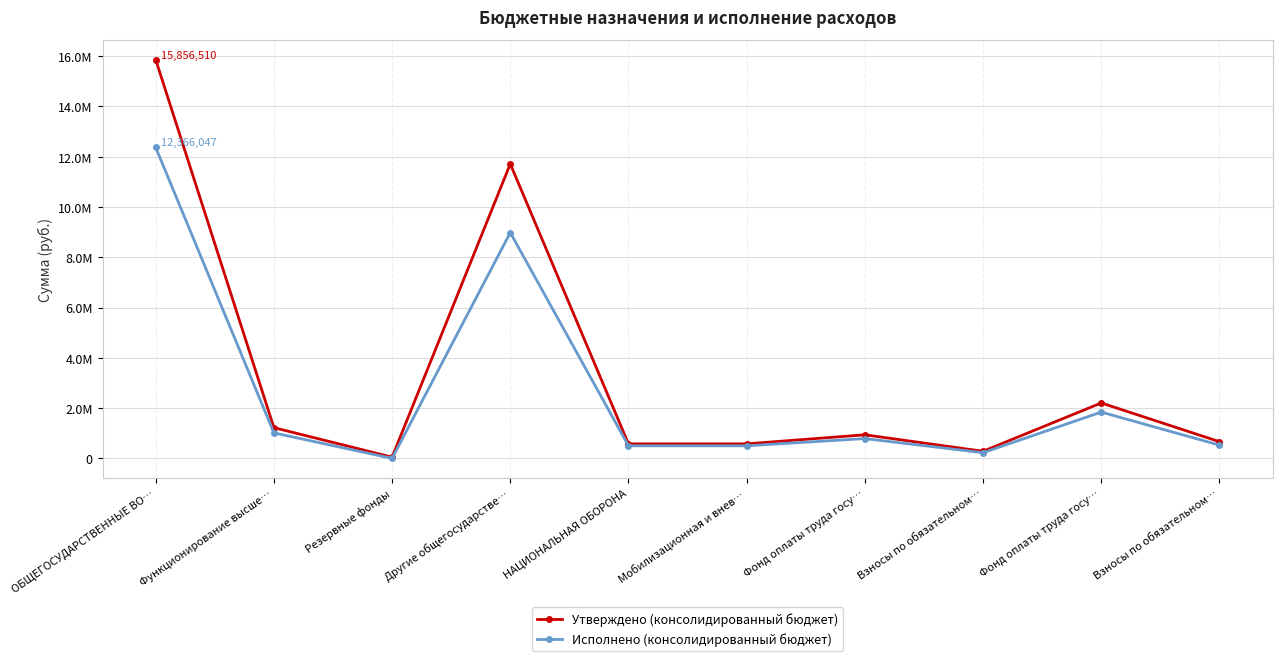

Is this an area chart (filled region under the line)?

No